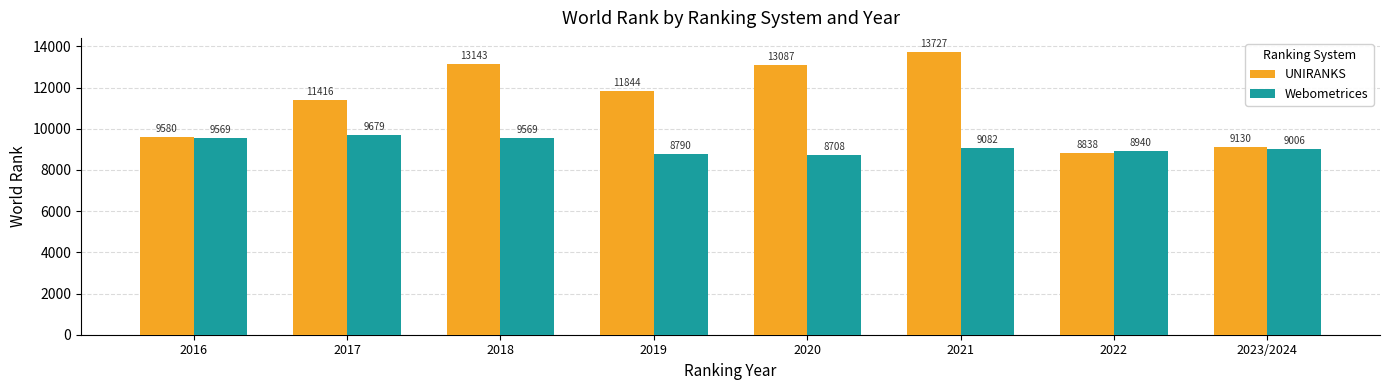

What is the average value of the UNIRANKS series?

11346